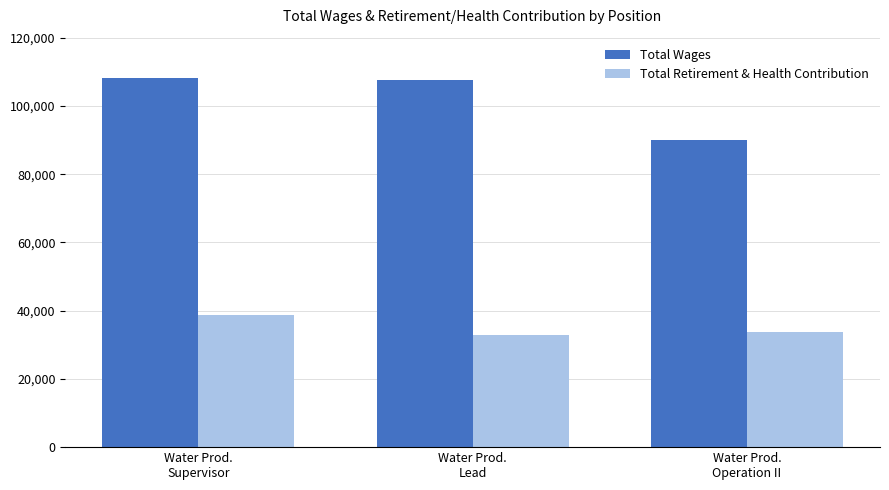

What is the value of the Total Retirement & Health Contribution bar at the 3rd from the left?

33679